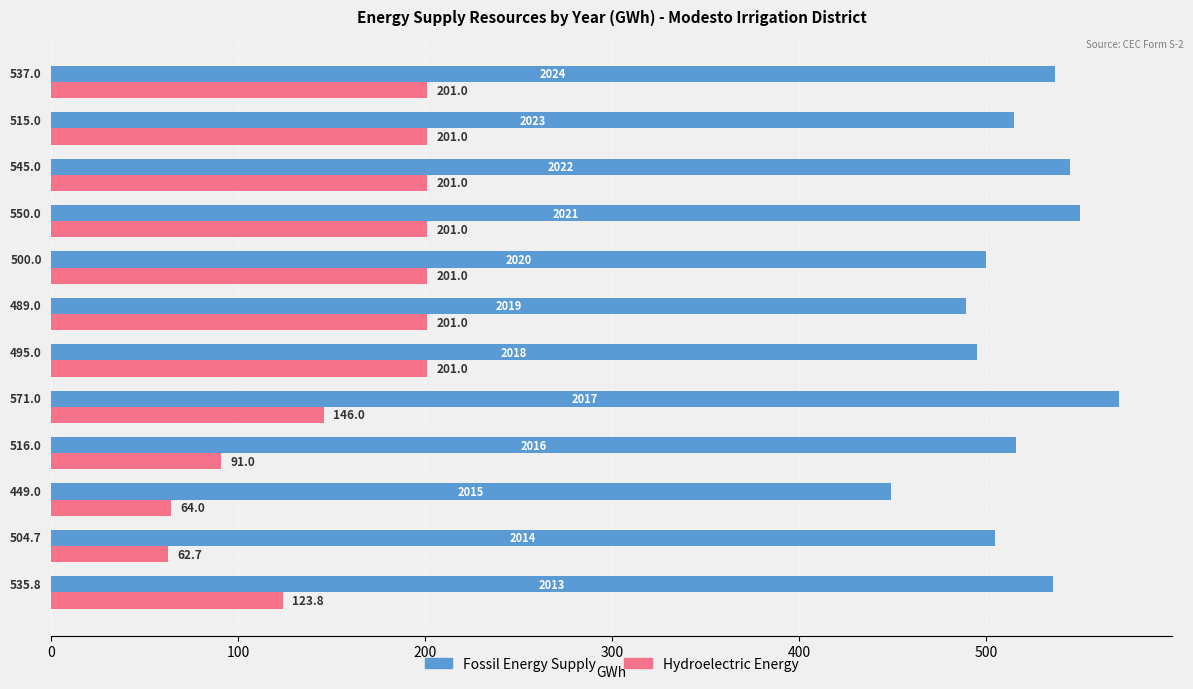

What is the difference between the maximum and second lowest values in the Hydroelectric Energy series?

137.0